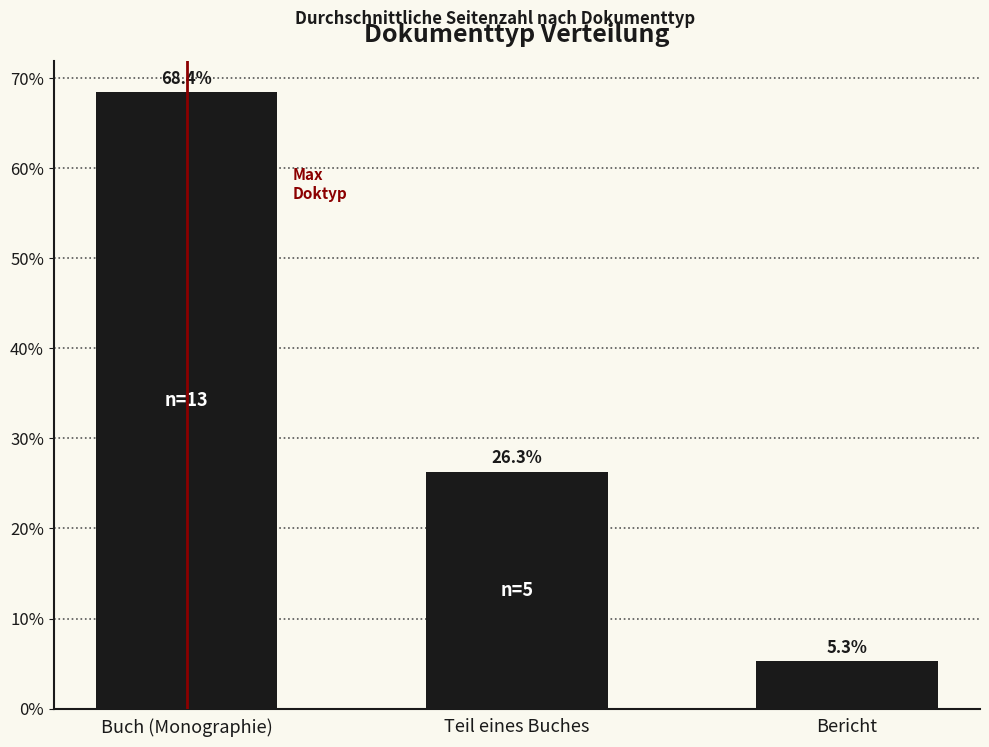

What position from the right is Teil eines Buches?

2